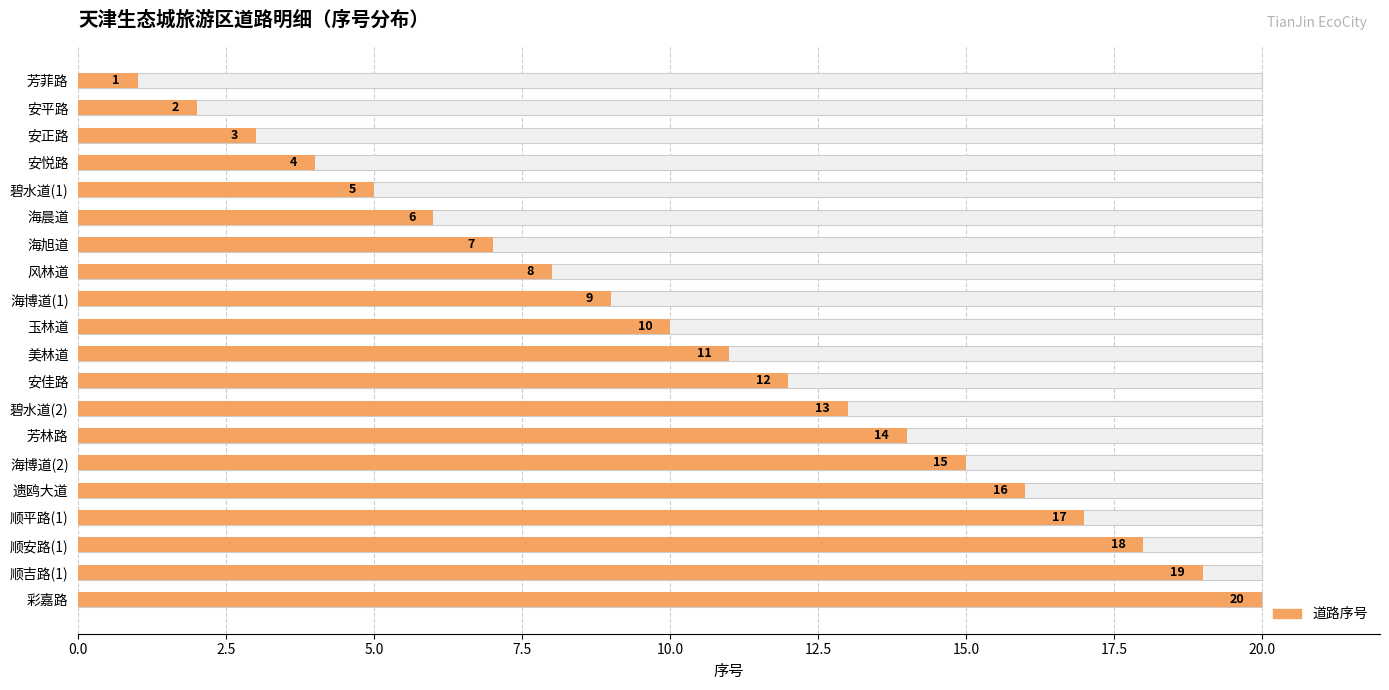

Are the bars grouped side by side (vs. stacked)?

No